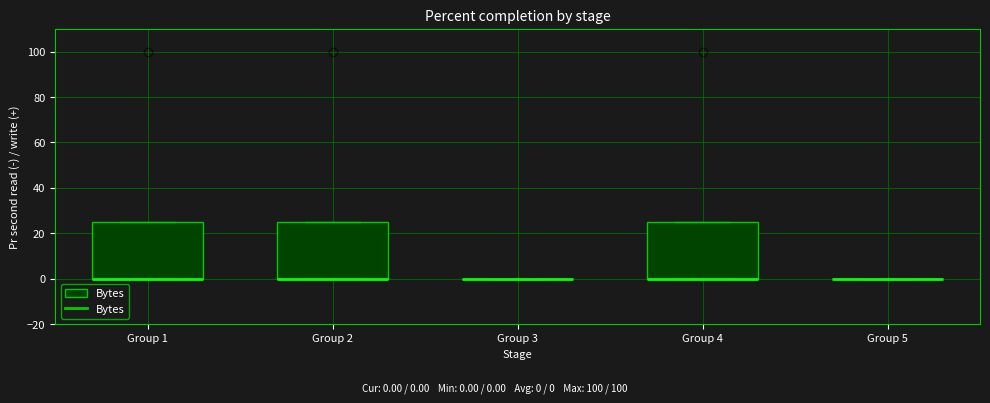

Reading left to right, read every box against the y-axis: the position of its median line, the range the box covers, and the ends of its whiskers. The values are not printed on the chart, so give them approximately, as read against the axis.

Group 1: median 0 (drawn on the box's lower edge), box 0 to 26, whiskers 0 to 26
Group 2: median 0 (drawn on the box's lower edge), box 0 to 26, whiskers 0 to 26
Group 3: box collapsed to a line at 0, whiskers 0 to 0
Group 4: median 0 (drawn on the box's lower edge), box 0 to 26, whiskers 0 to 26
Group 5: box collapsed to a line at 0, whiskers 0 to 0